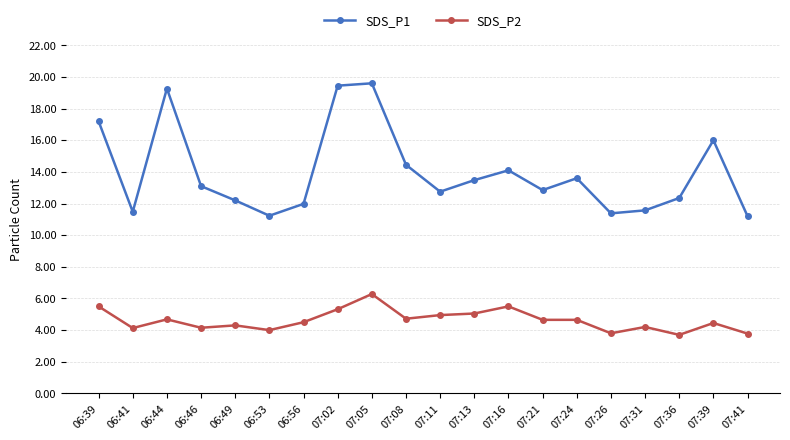

True or false: SDS_P2 and SDS_P1 cross at least once.

False